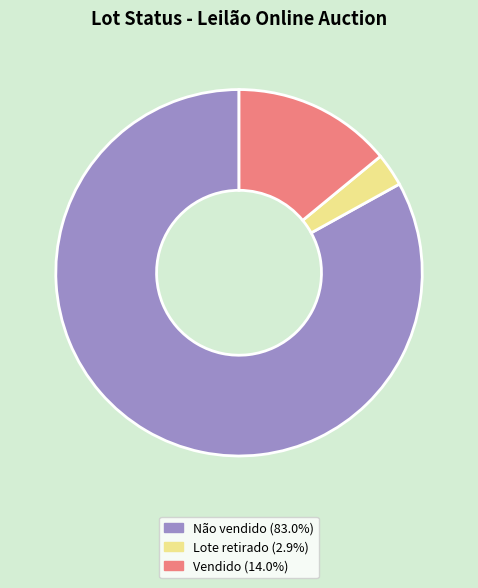

How many slices are in this pie chart?

3